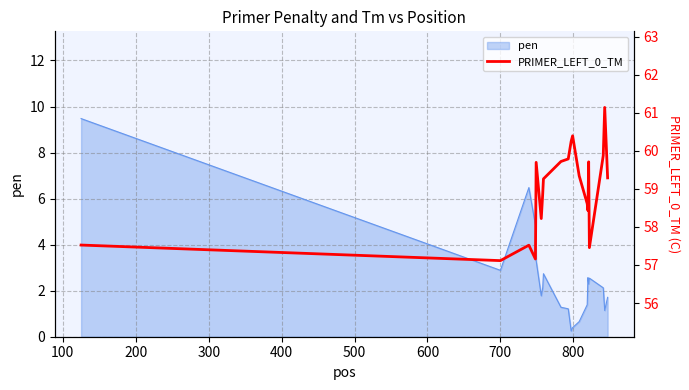

What is the maximum value for pen?

9.5